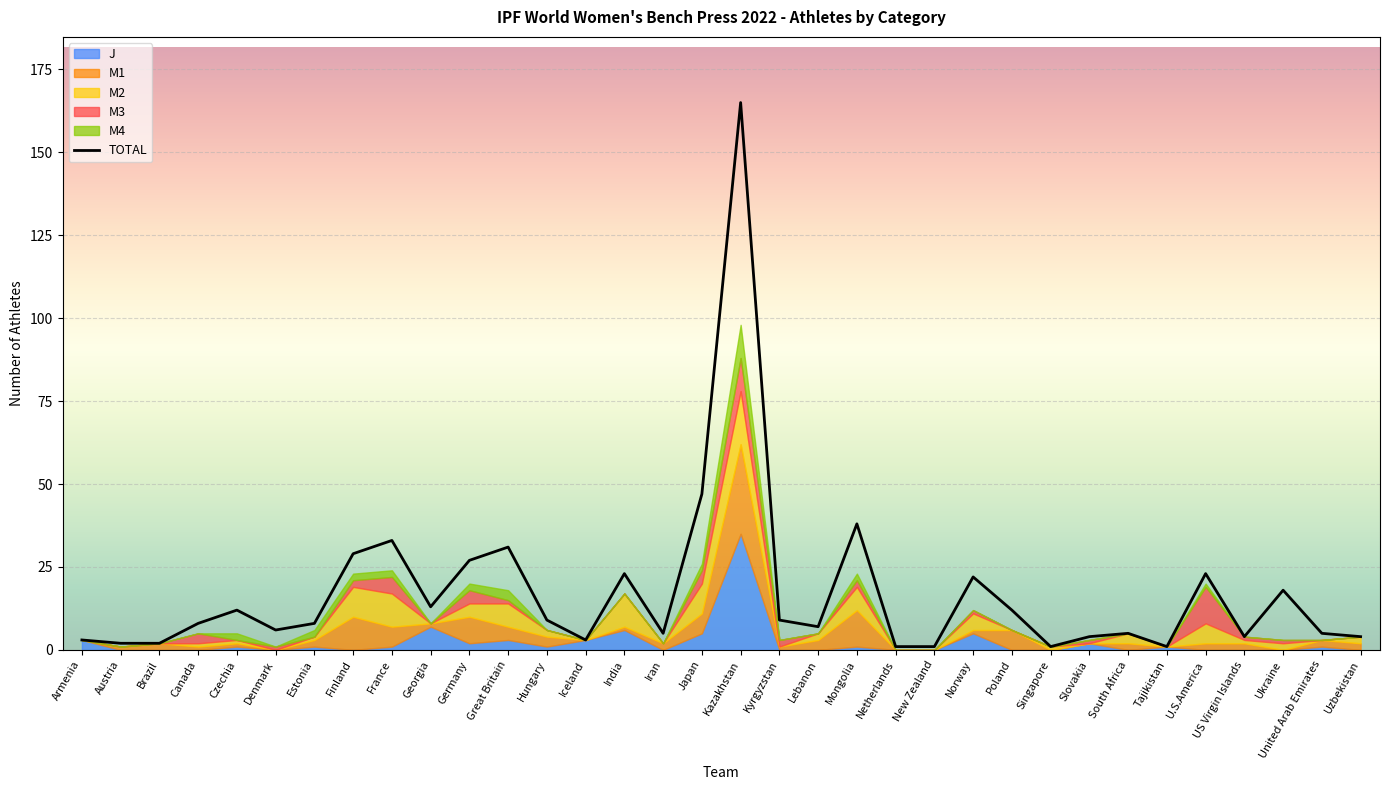

What is the sum of all values?

581